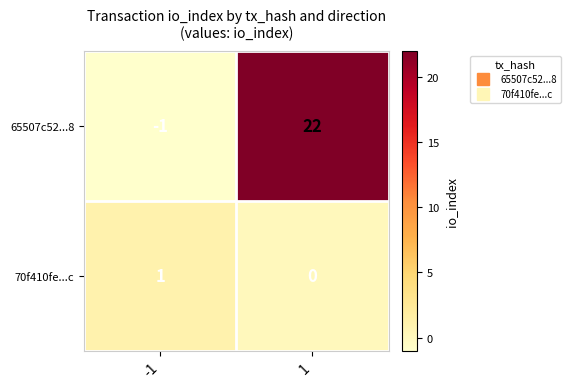

Reading right to left, transcribe all the data shown in this chart.

65507c52...8: 22	-1
70f410fe...c: 0	1